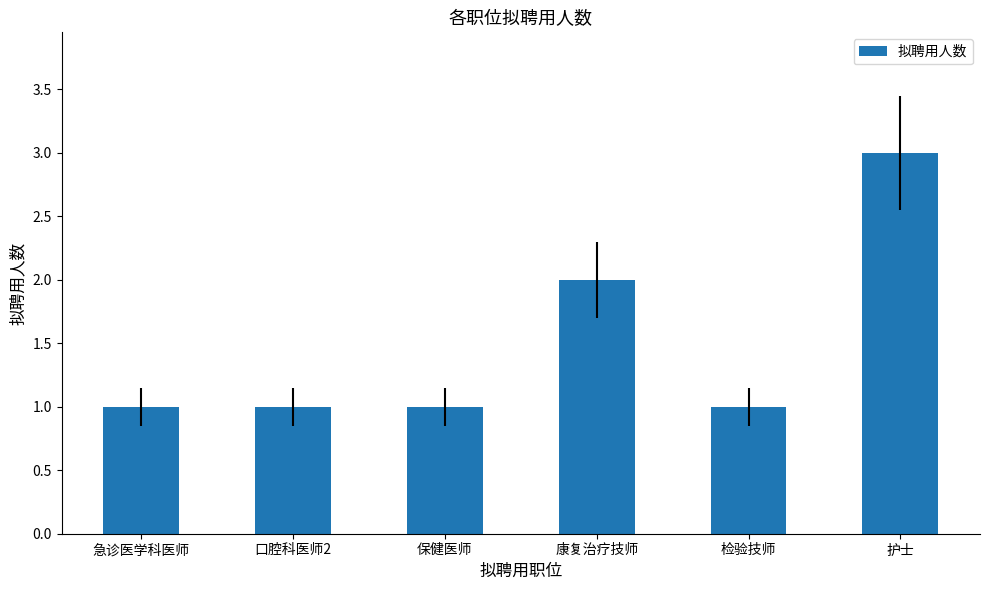

What is the ratio of the value at 护士 to the value at 口腔科医师2?

3.0